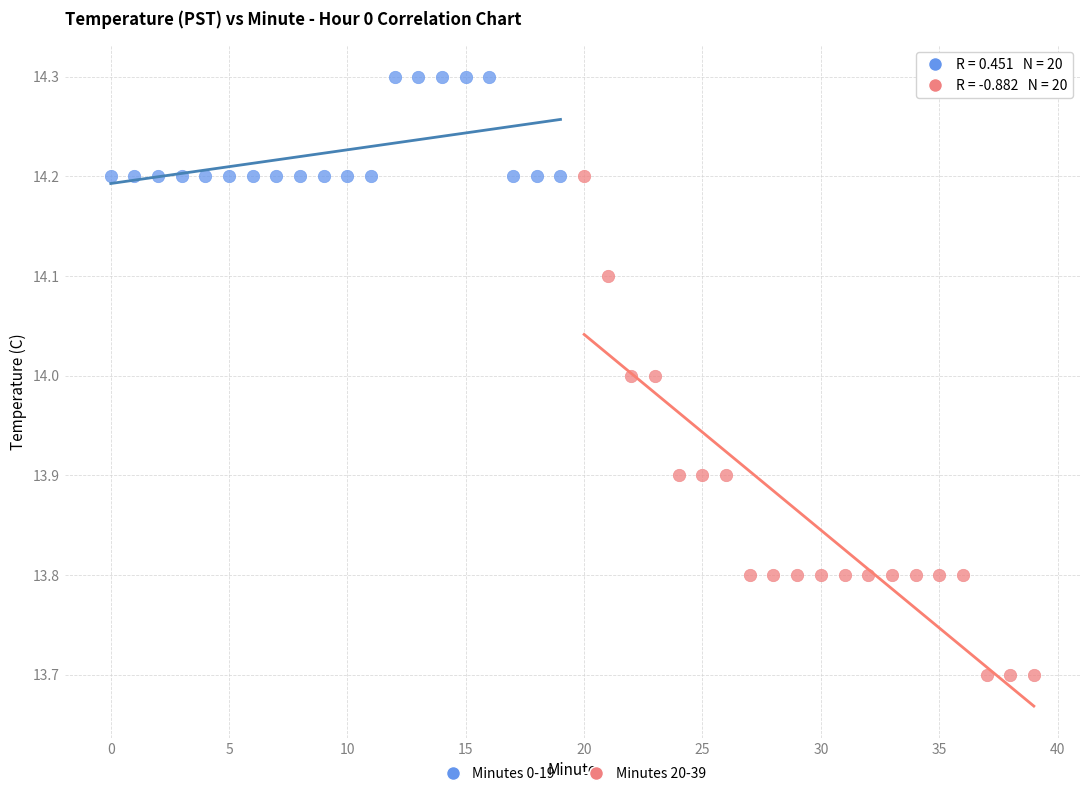

What are all the series names shown in the legend?

Minutes 0-19, Minutes 20-39